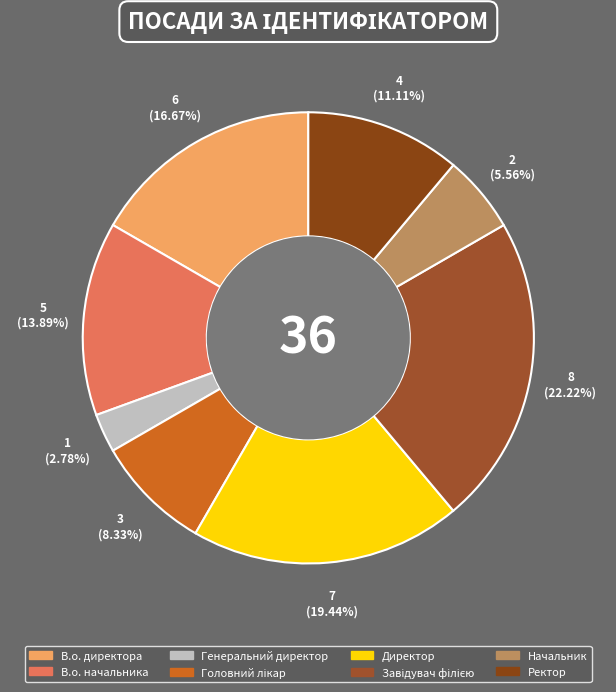

How many segments does this pie chart have?

8